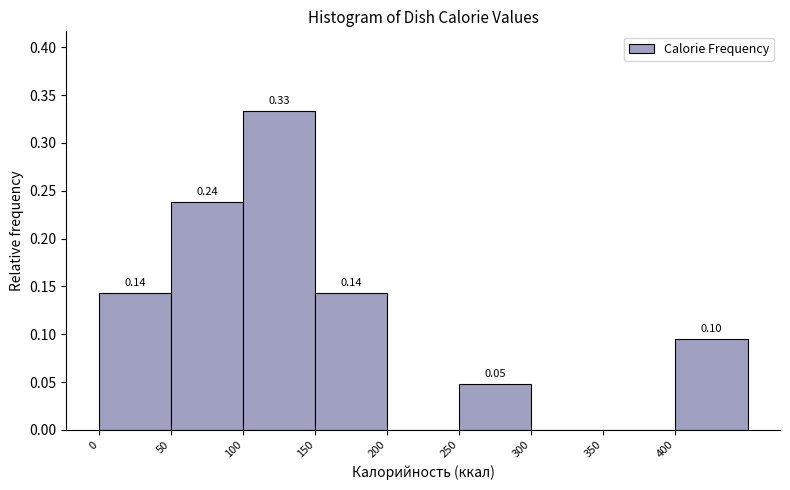

Which range on the x-axis has the tallest bar?

100 to 150